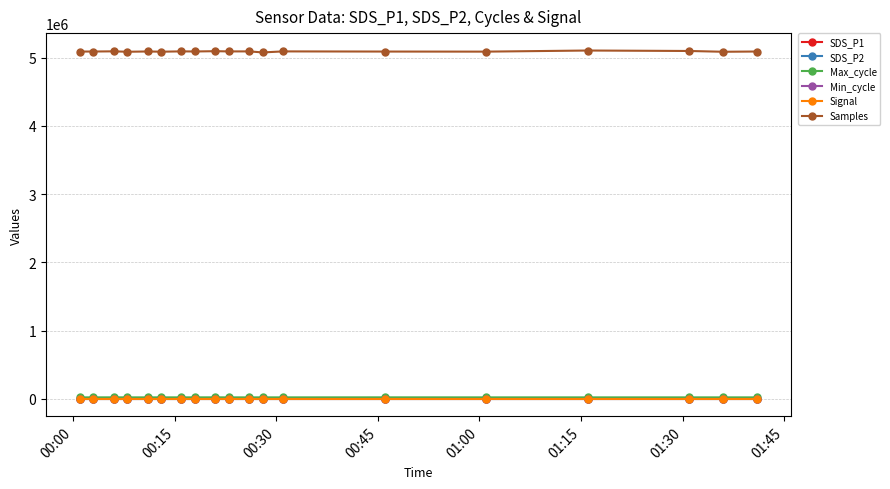

Which series has the largest total across all categories?

Samples